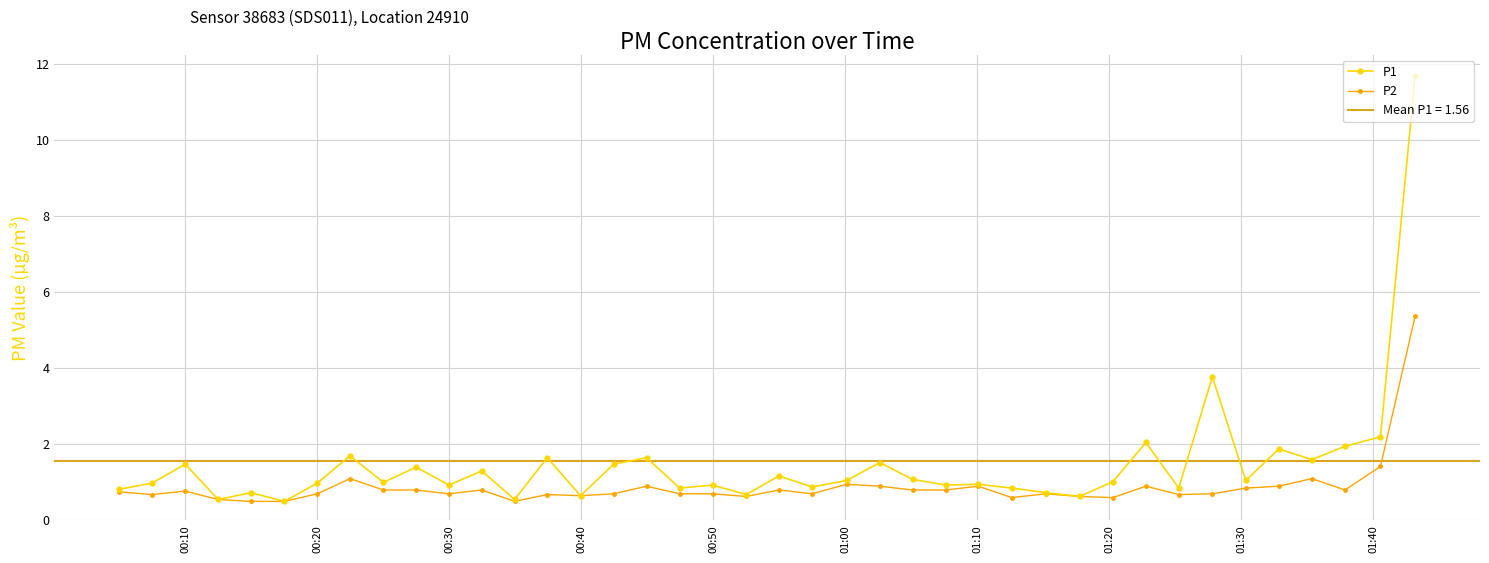

In P2, how many points are lower than both neighbors (excluding endpoints)?

10